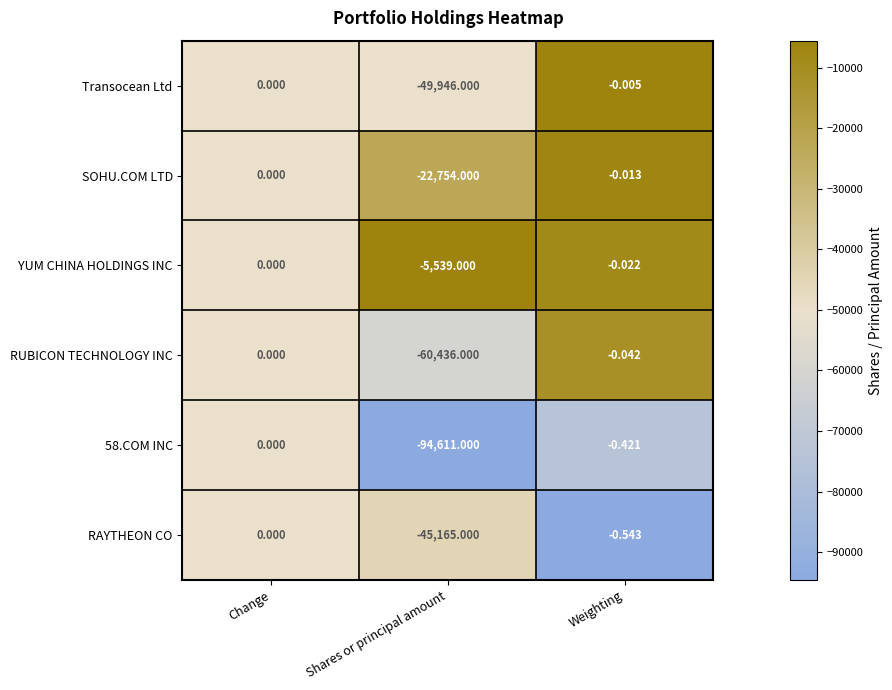

At which category is the sum across all series the highest?

Change